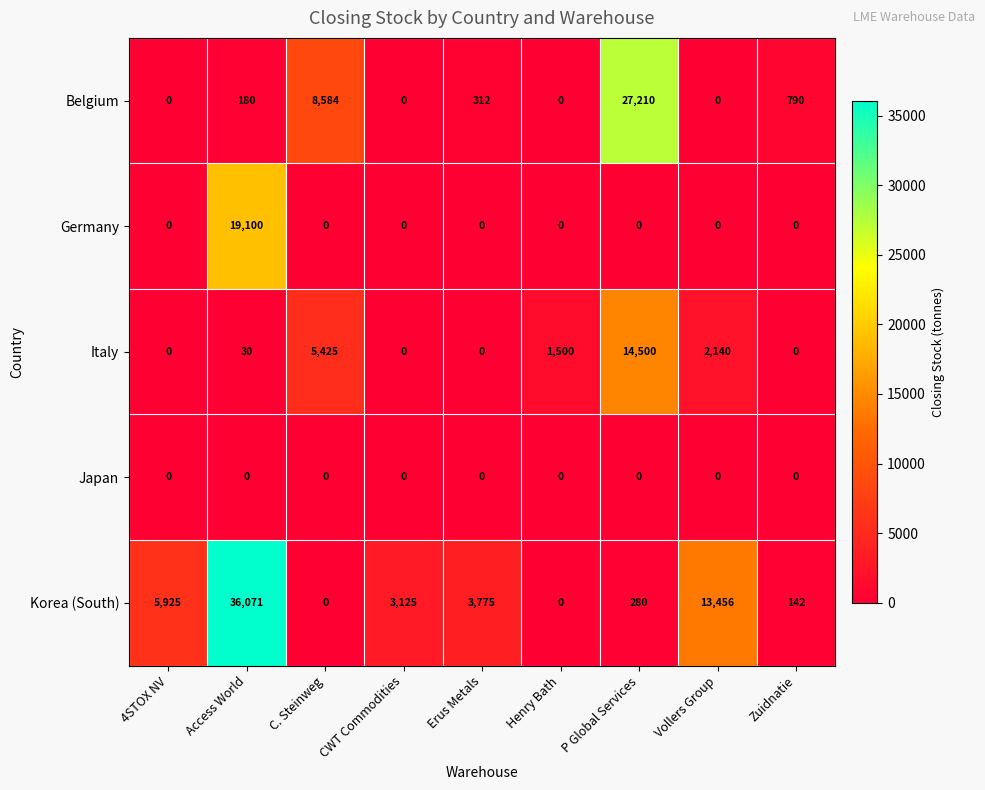

At which category is the sum across all series the highest?

Access World